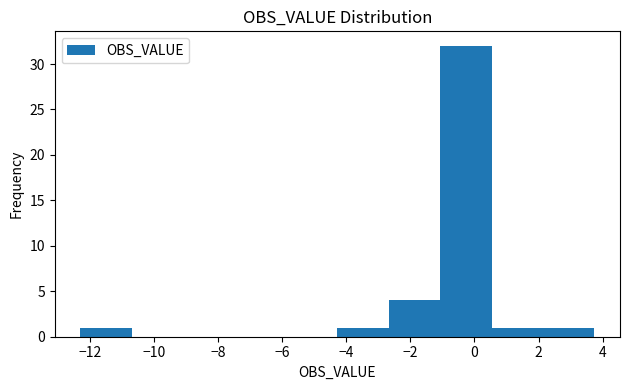

Reading left to right, list every bar in this chart as the range it spans on the x-axis followed by its height. Neither the bar edges nor the heights are printed on the chart, so give them approximately, as read against the axes.

-12.2 to -10.6: 1
-10.6 to -9.0: 0
-9.0 to -7.4: 0
-7.4 to -5.8: 0
-5.8 to -4.2: 0
-4.2 to -2.6: 1
-2.6 to -1.0: 4
-1.0 to 0.6: 32
0.6 to 2.2: 1
2.2 to 3.8: 1